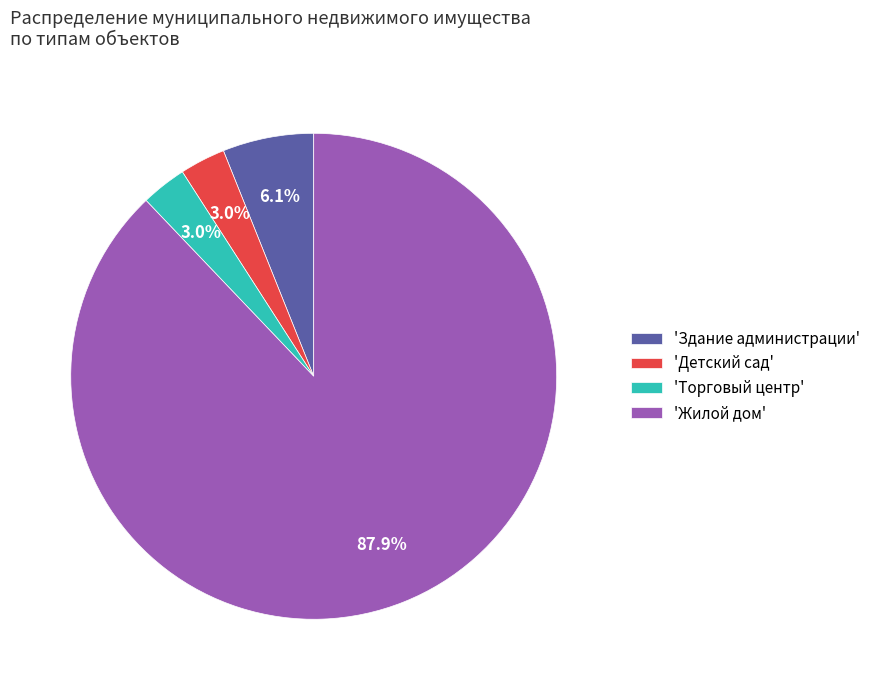

What is the largest slice in the pie chart?

'Жилой дом'